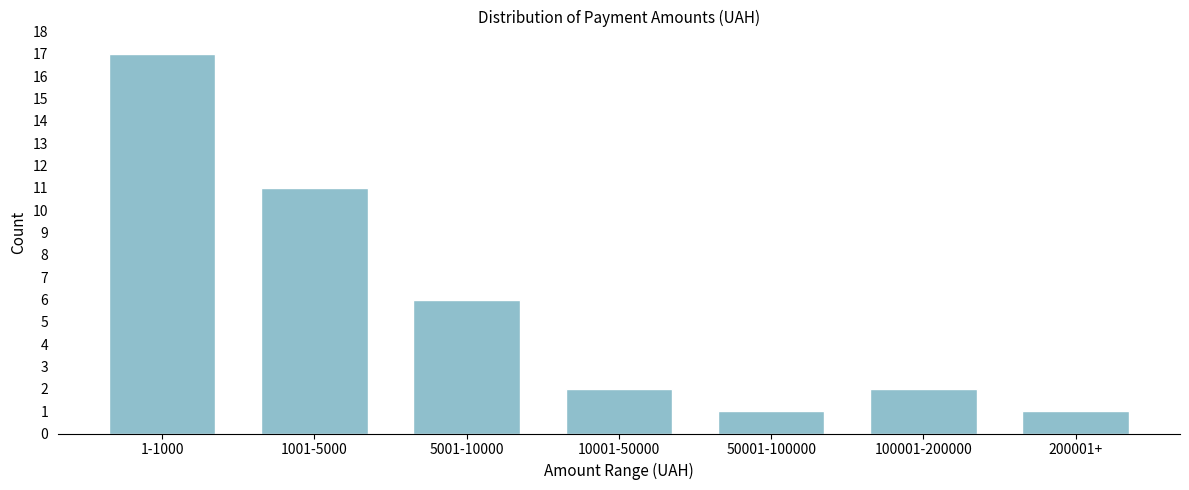

Reading right to left, transcribe all the data shown in this chart.

200001+=1	100001-200000=2	50001-100000=1	10001-50000=2	5001-10000=6	1001-5000=11	1-1000=17